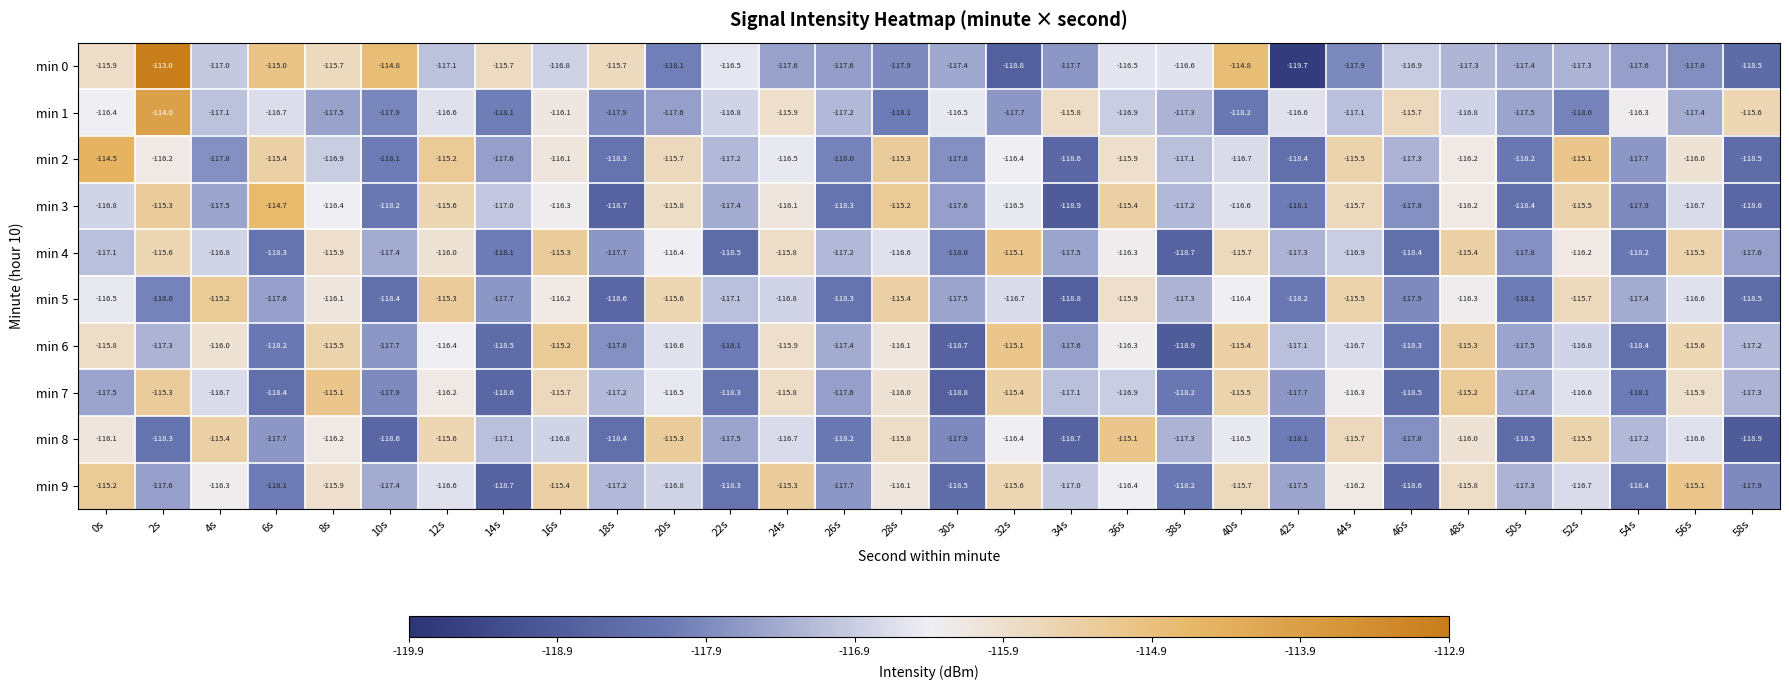

How many values in the min 9 series are below -116?

22